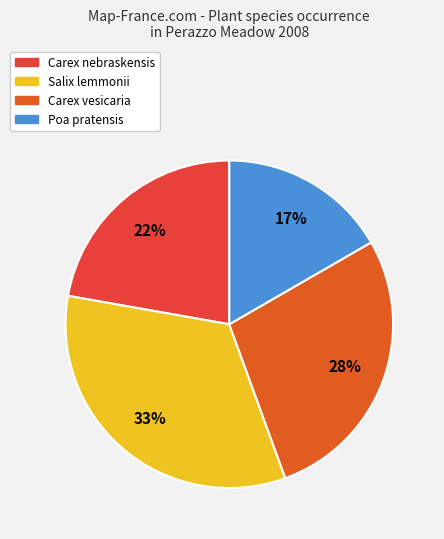

Does Carex nebraskensis account for over 50% of the chart?

No